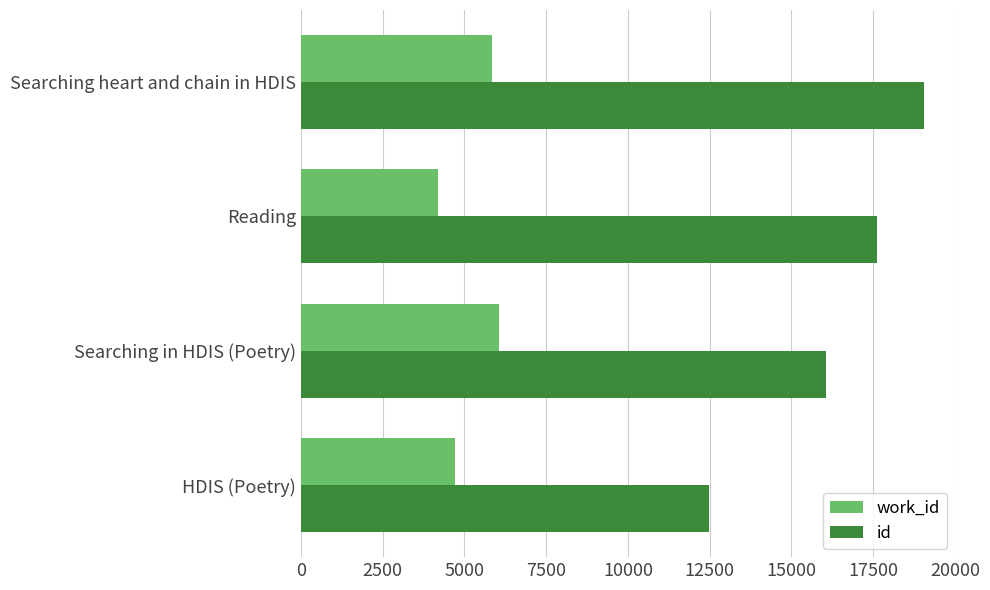

List the series in order of their peak value, lowest first.

work_id, id